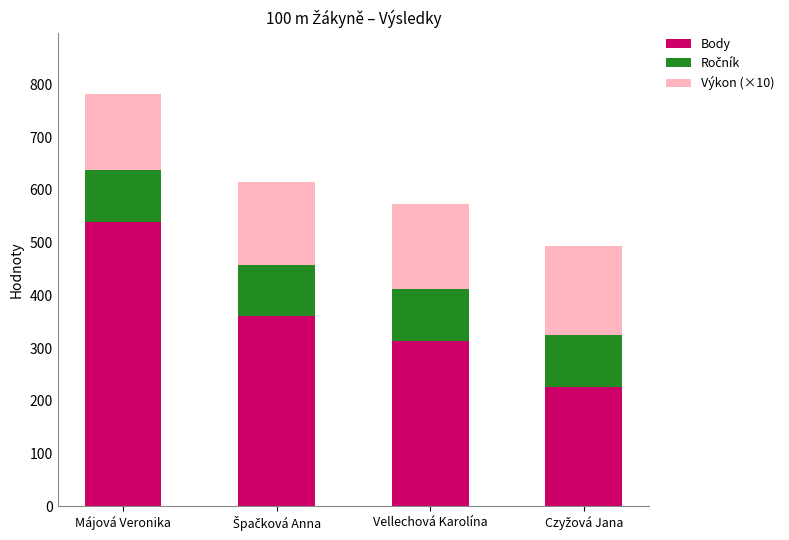

At which label does Body first exceed 361?

Májová Veronika